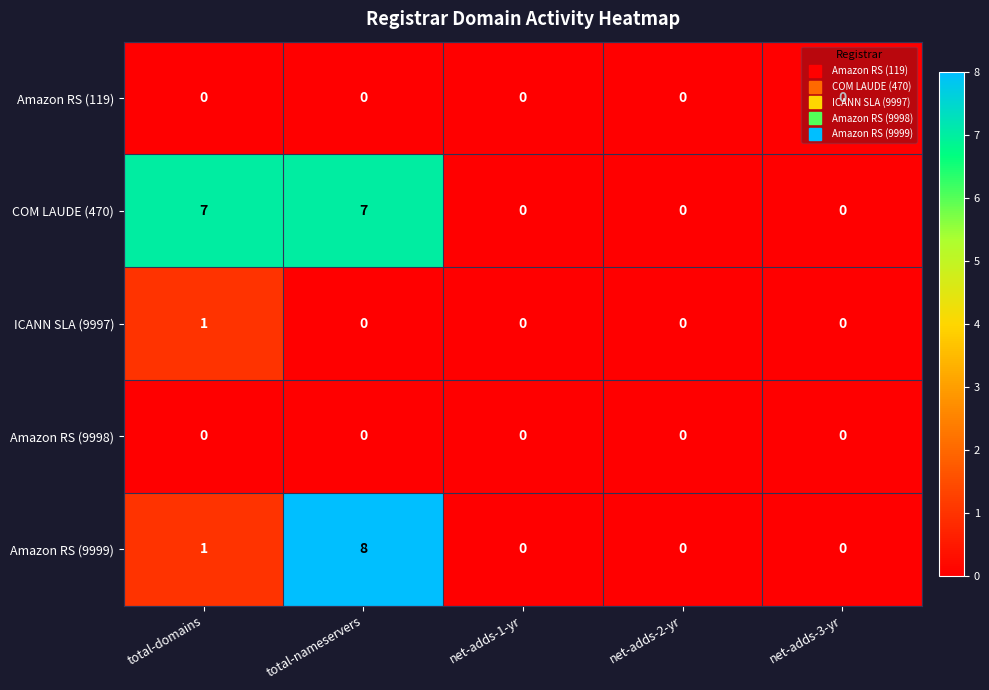

What is the difference between the COM LAUDE (470) values at total-domains and net-adds-2-yr?

7